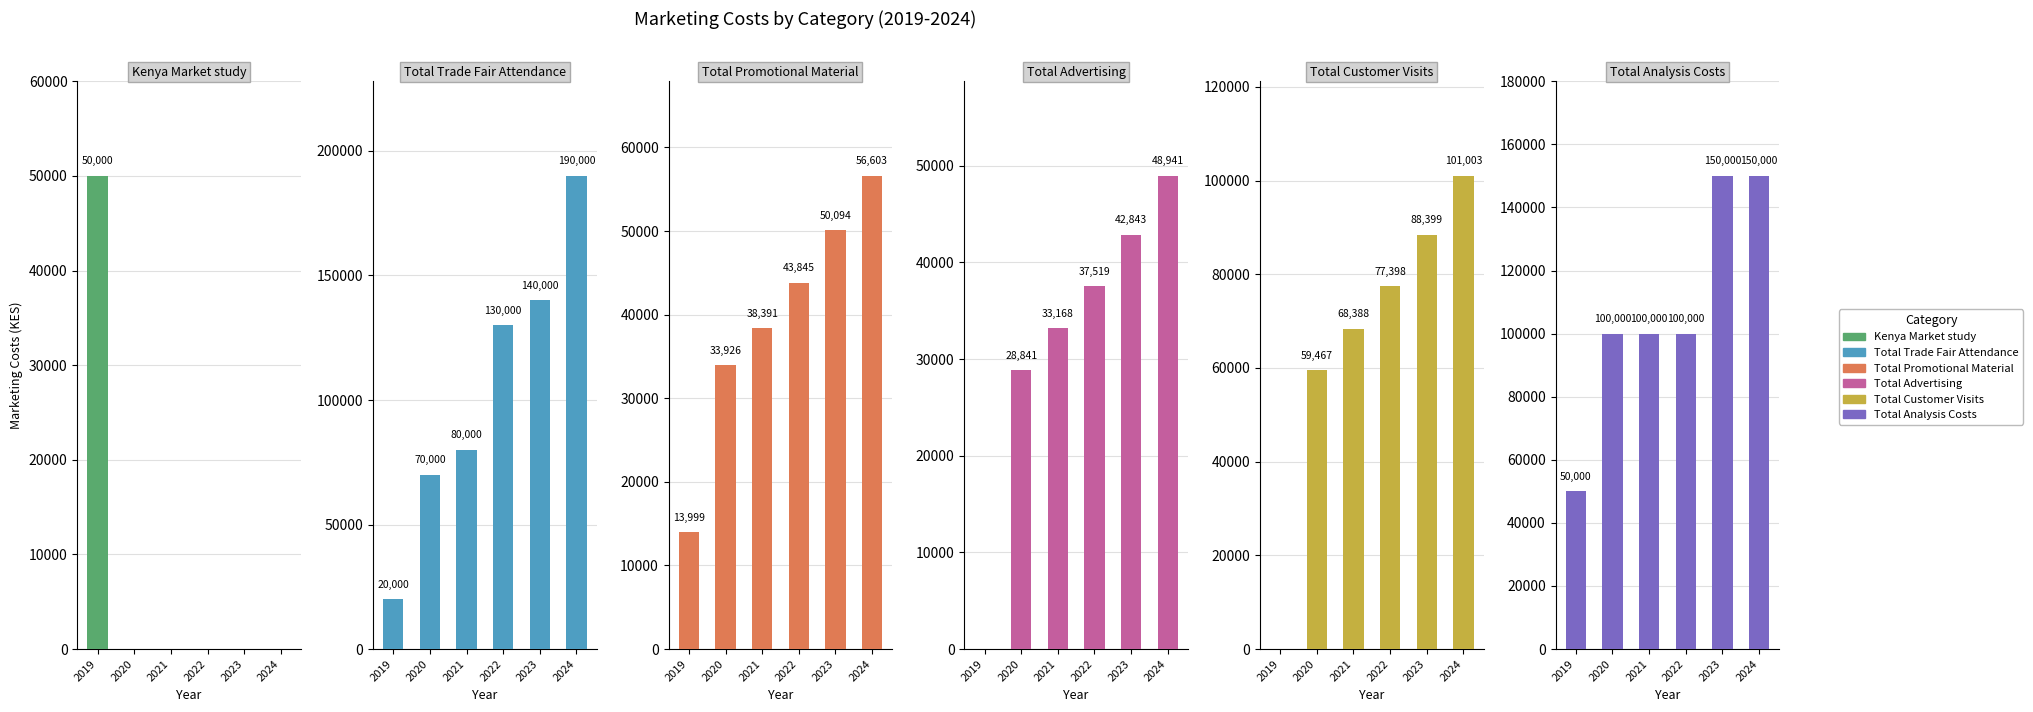

Reading left to right, extract all data points from this chart.

Kenya Market study: 50000.0	0.0	0.0	0.0	0.0	0.0
Total Trade Fair Attendance: 20000.0	70000.0	80000.0	130000.0	140000.0	190000.0
Total Promotional Material: 13999.5	33926.4	38391.3	43845.9	50094.8	56603.3
Total Advertising: 0.0	28842.0	33168.3	37519.4	42843.2	48941.7
Total Customer Visits: 0.0	59467.9	68388.0	77398.1	88399.5	101003.6
Total Analysis Costs: 50000.0	100000.0	100000.0	100000.0	150000.0	150000.0